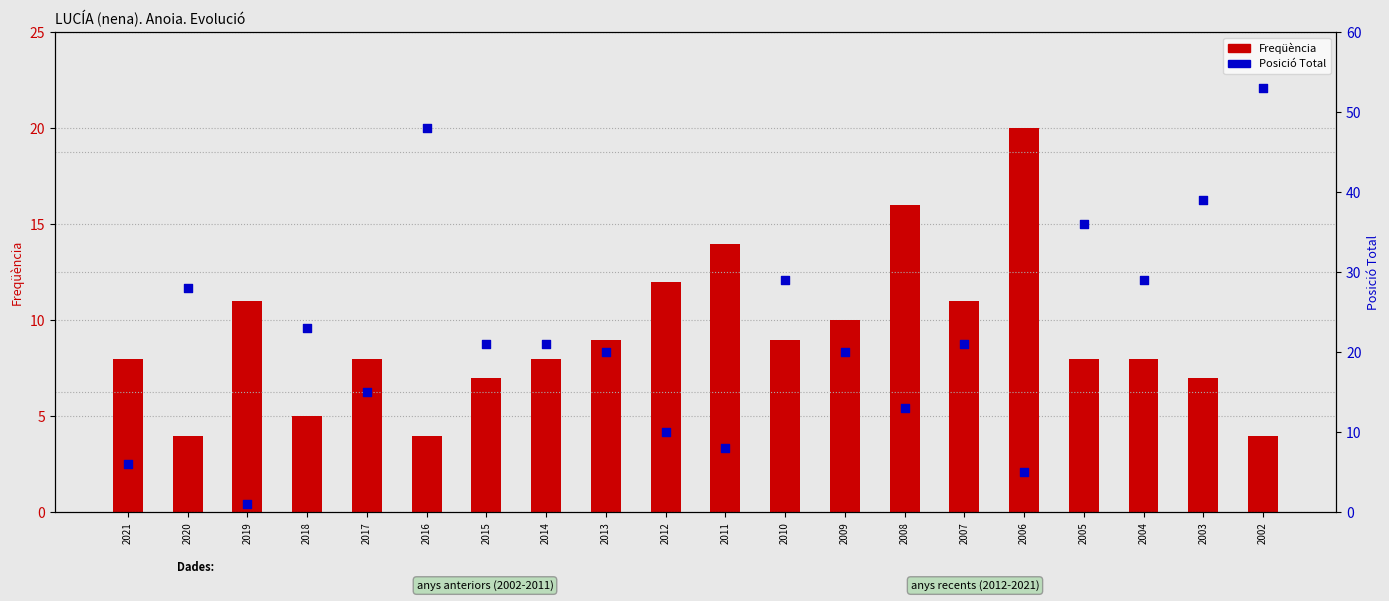

At which category is the sum across all series the highest?

2002